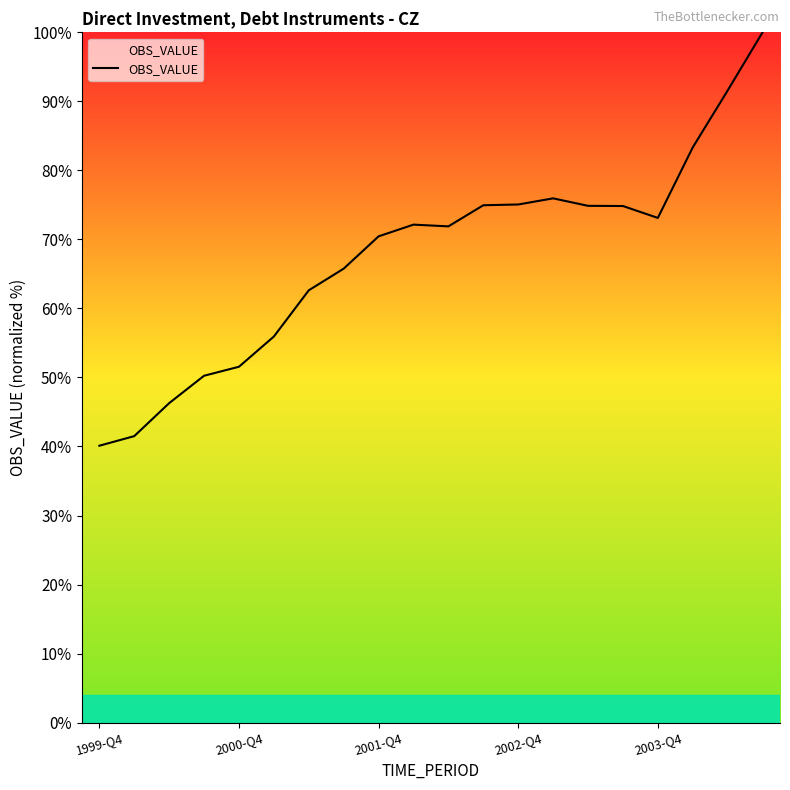

What is the smallest value displayed?

40.1